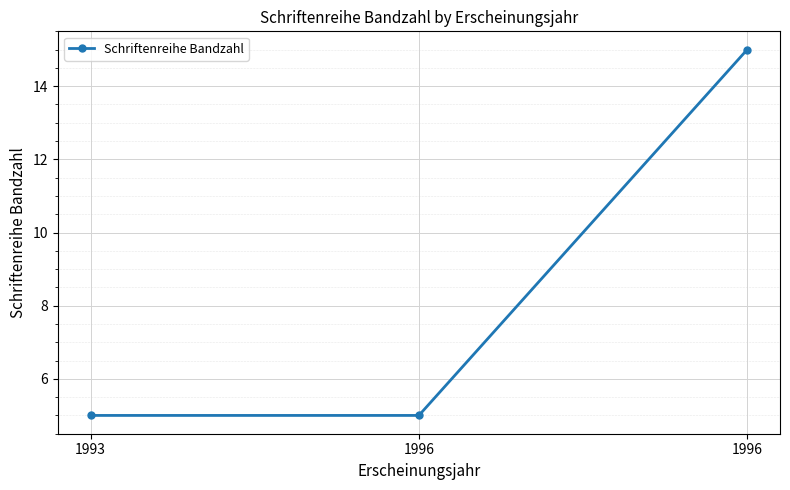

Count the number of categories in the chart.

3